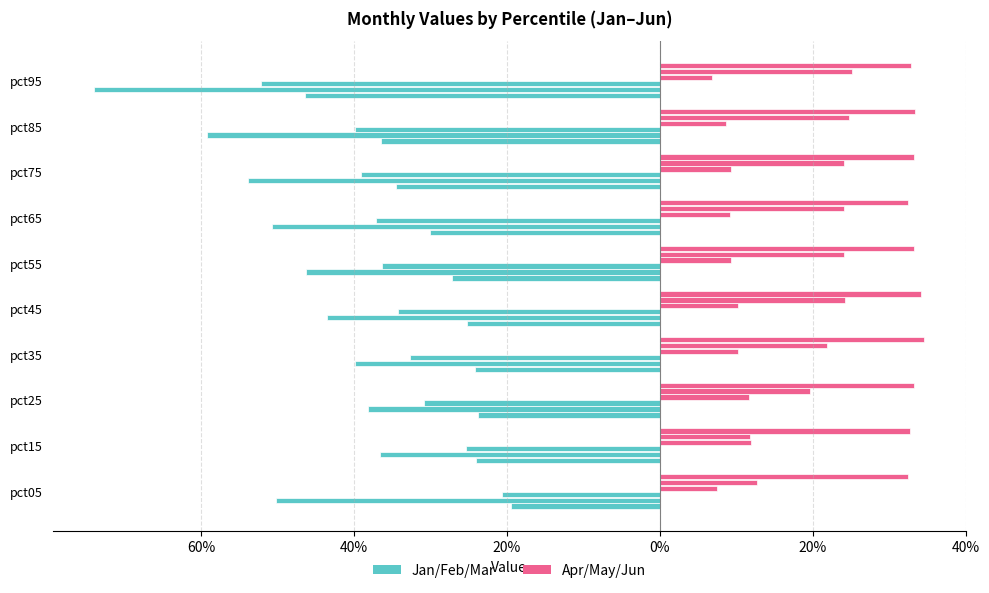

Rank the series at pct55 from highest to lowest value.

Apr, Jan